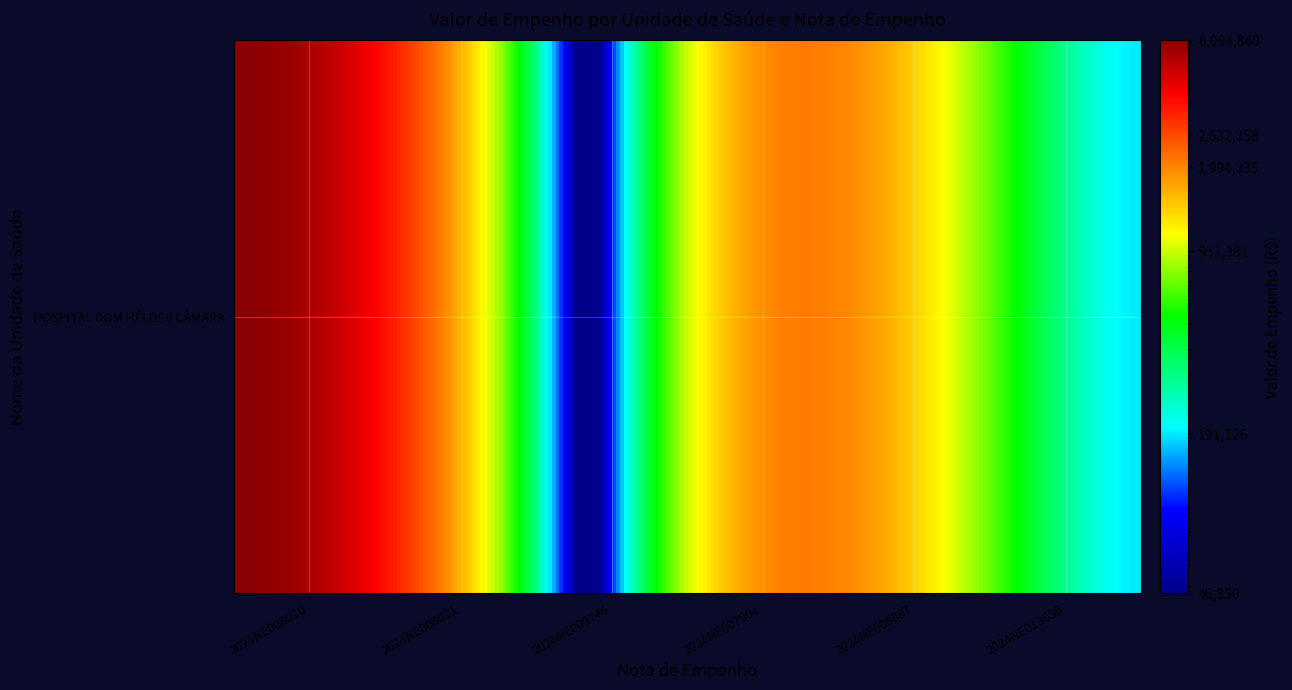

Rank the categories by value from lowest to highest.

2024NE009746, 2024NE013656, 2024NE009887, 2024NE007904, 2024NE008031, 2024NE008030